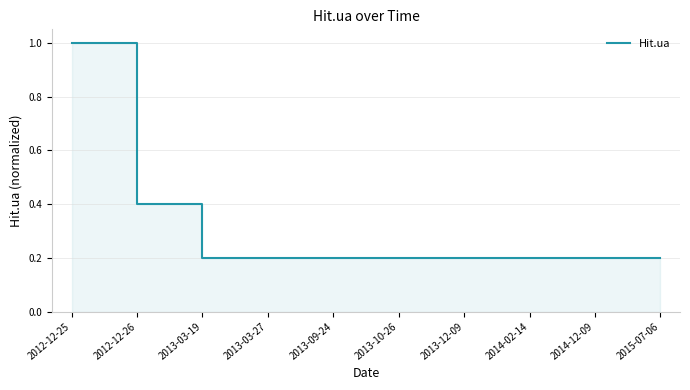

Rank the categories by value from highest to lowest.

2012-12-25, 2012-12-26, 2013-03-19, 2013-03-27, 2013-09-24, 2013-10-26, 2013-12-09, 2014-02-14, 2014-12-09, 2015-07-06